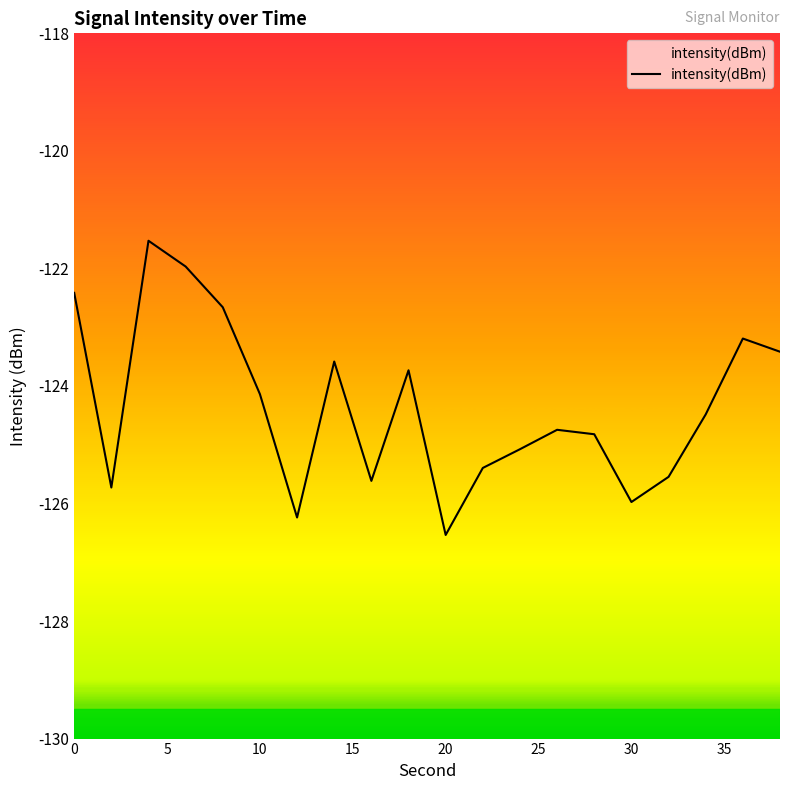

What is the difference between the maximum and minimum values?

5.0